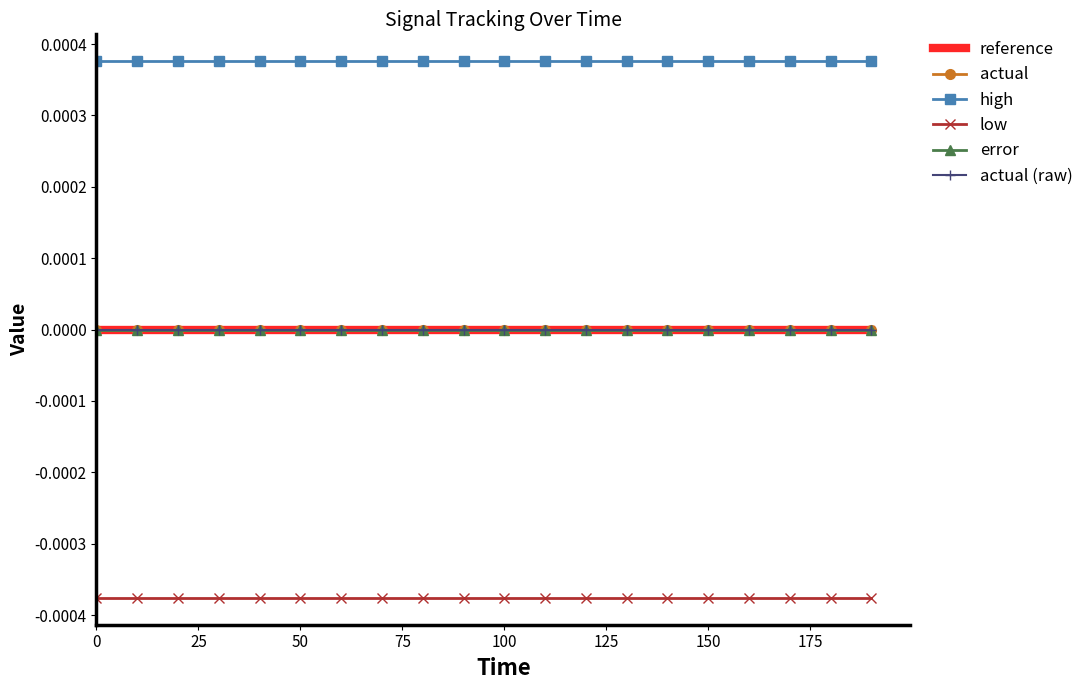

Does the chart have visible grid lines?

No